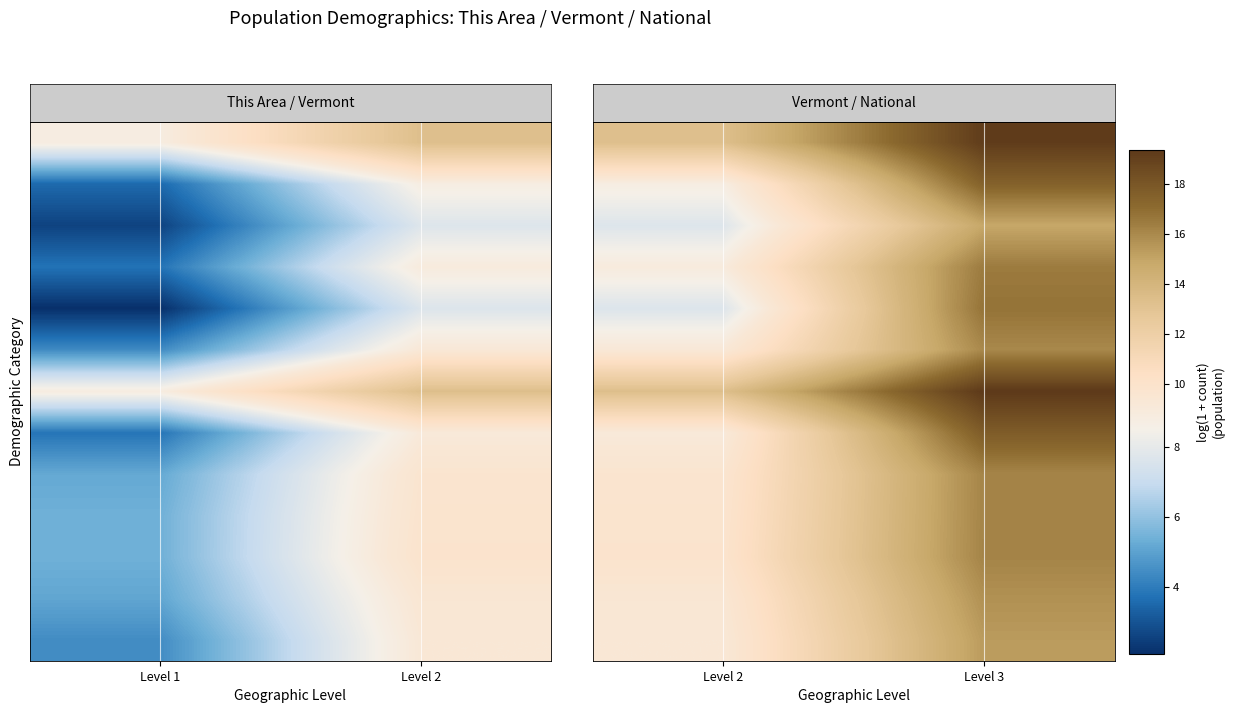

What is the difference between the highest and lowest values at Level 2?

4.5